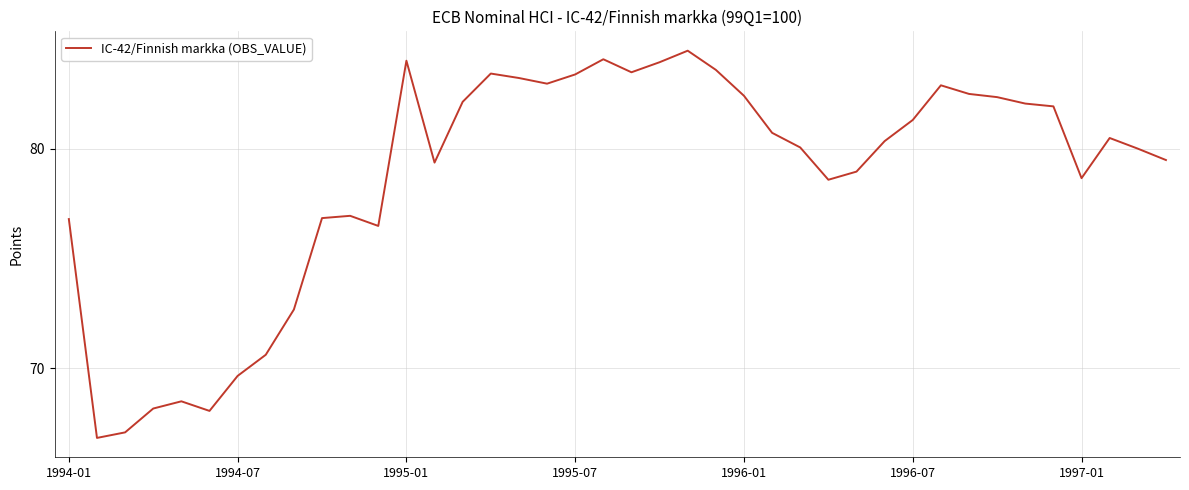

What is the maximum value shown in the chart?

84.5